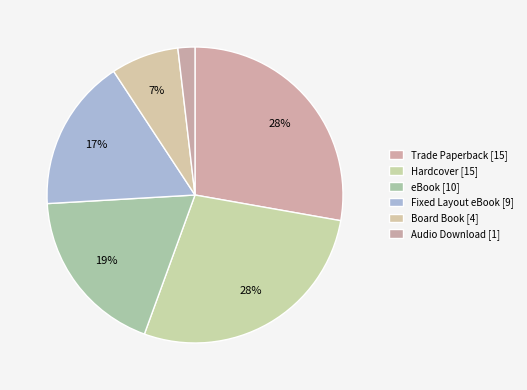

To the nearest percent, what is the combined percentage of eBook and Fixed Layout eBook?

35%